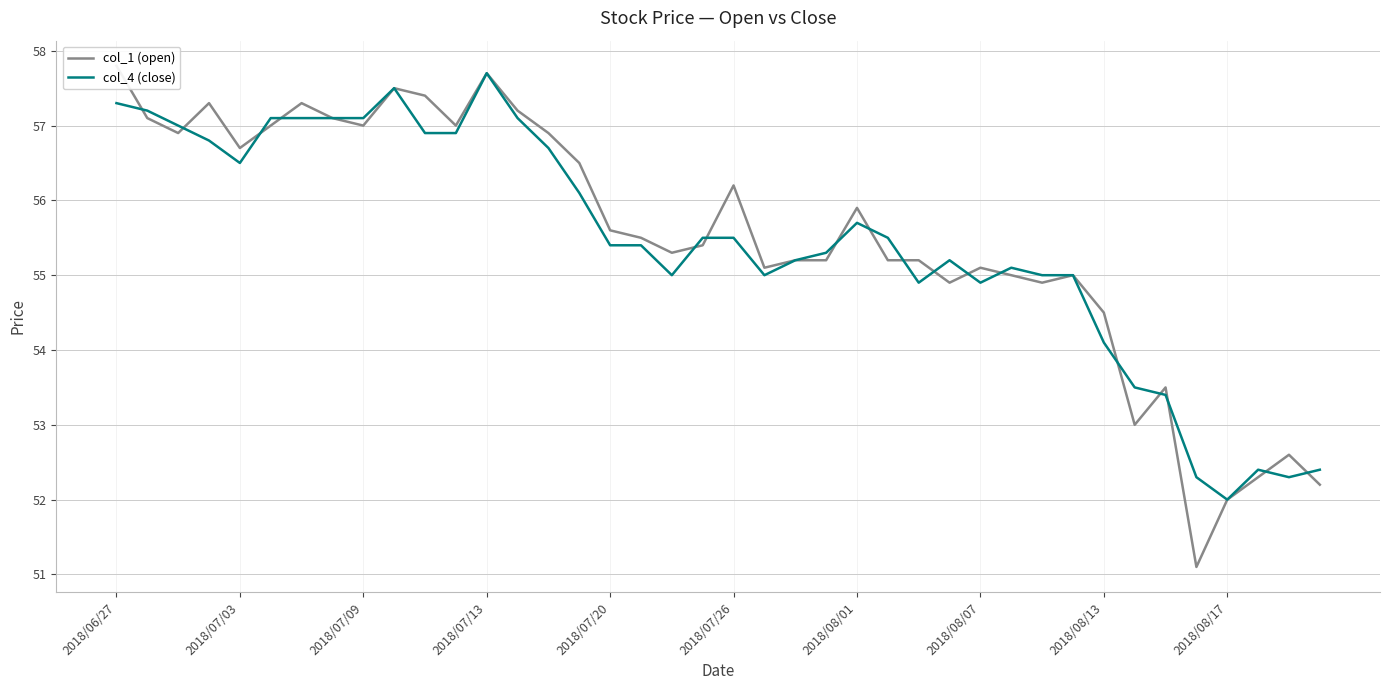

How many values in the col_4 (close) series are below 55?

10